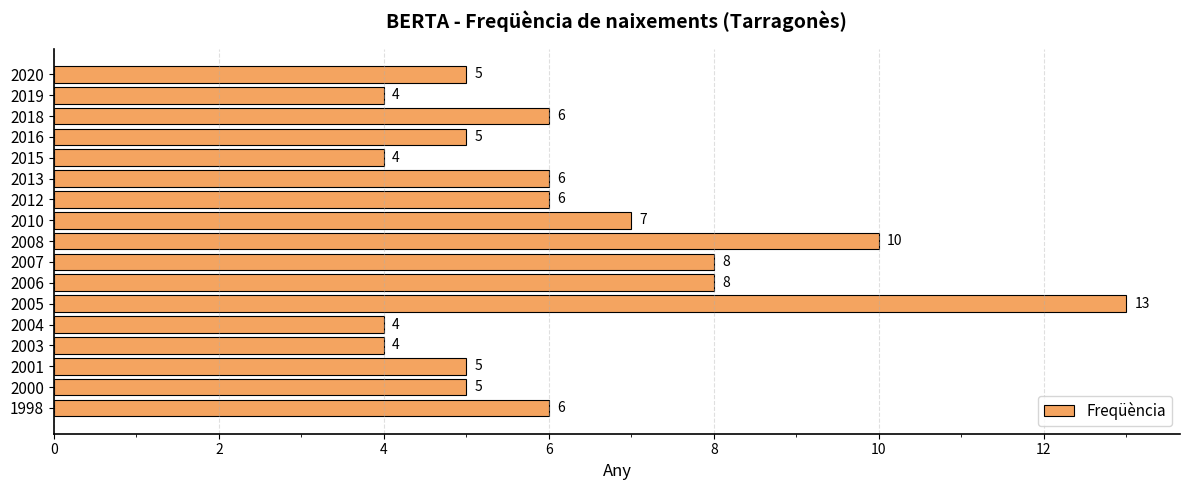

What is the difference between the maximum and second lowest values?

9